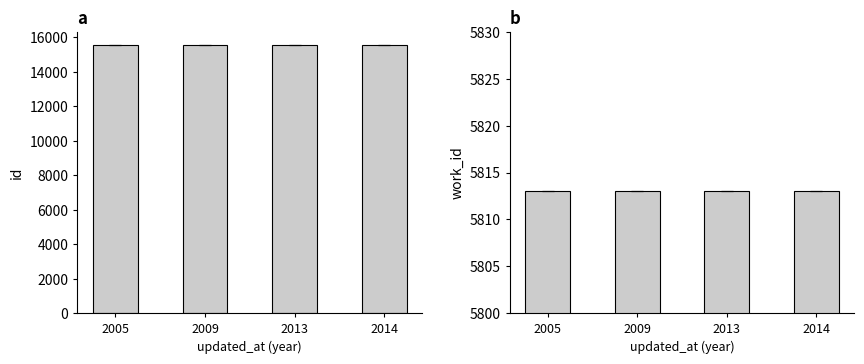

Which category has the lowest value in the id series?

2013